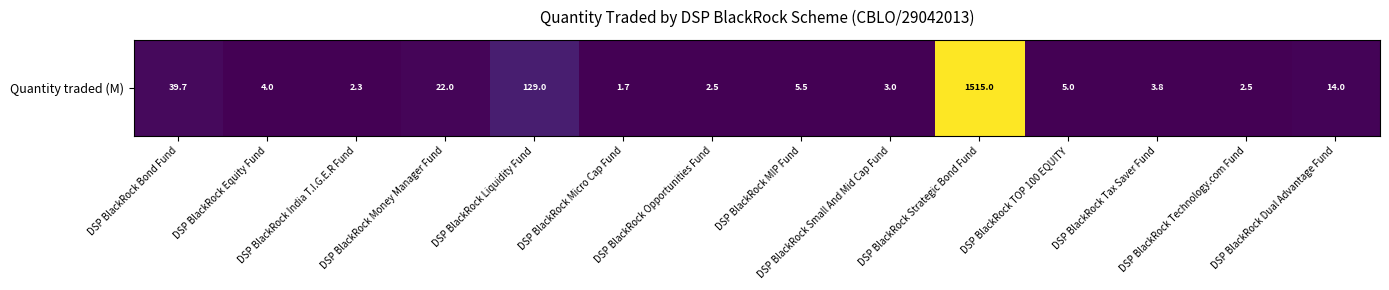

Which label corresponds to the smallest value in the chart?

DSP BlackRock Micro Cap Fund